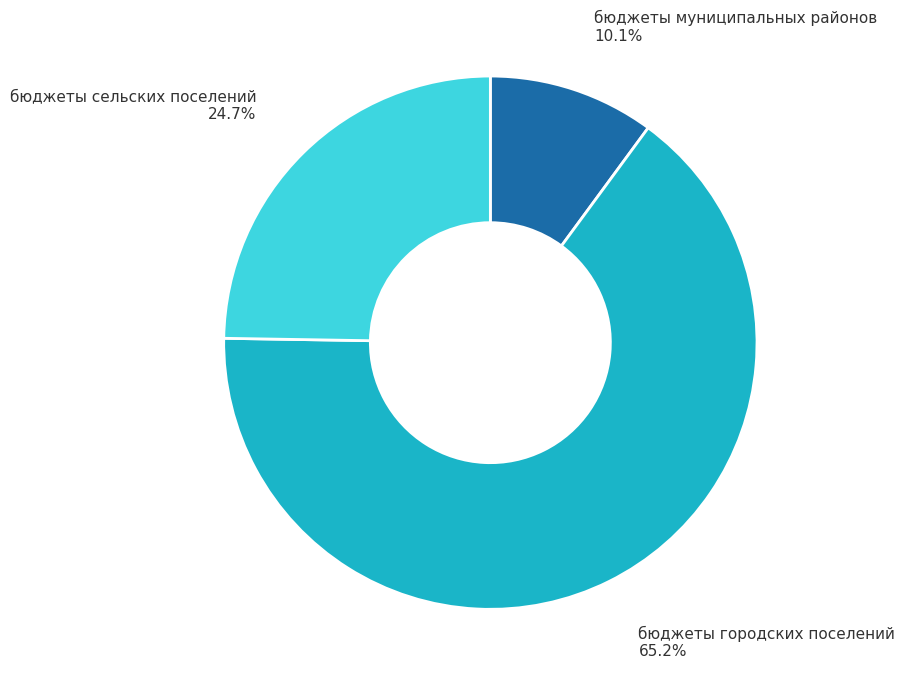

Does any single category account for the majority?

Yes